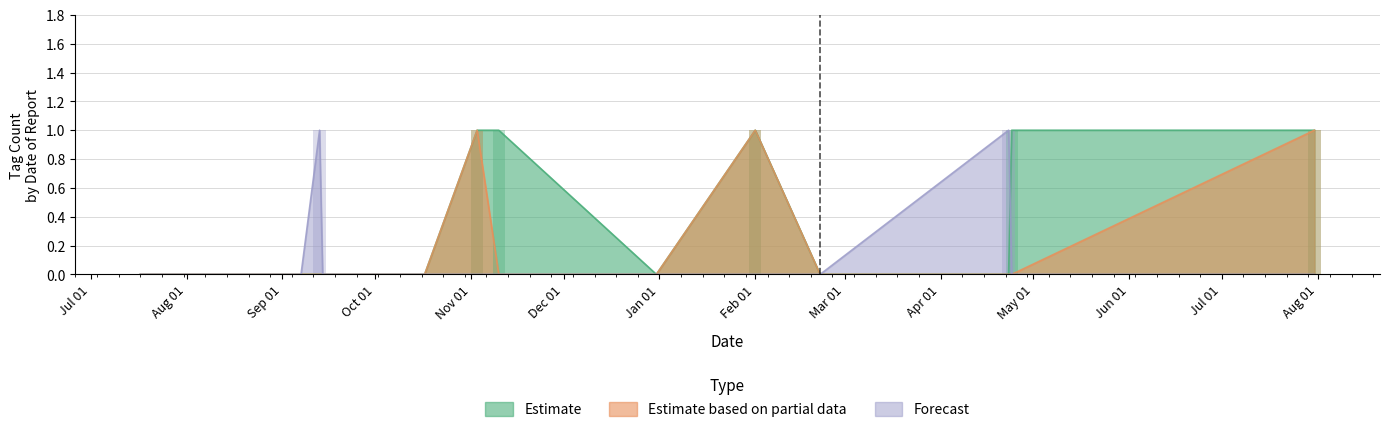

Where is SAFETY nearest to the value 0?

2024-04-24